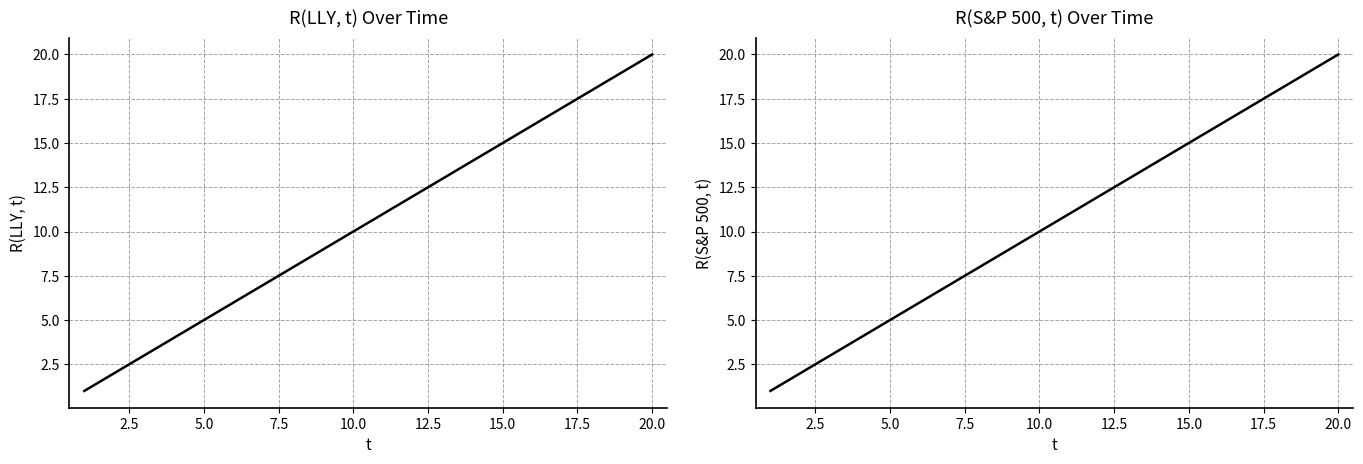

True or false: R(LLY, t) and R(S&P 500, t) cross at least once.

False